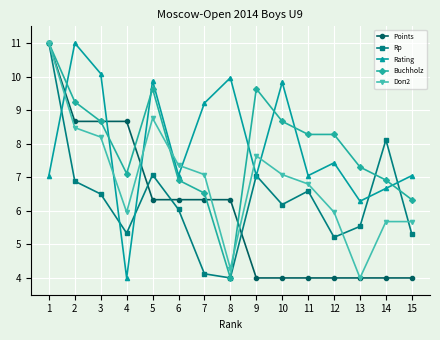

What is the total value across all series at 14?

31.4